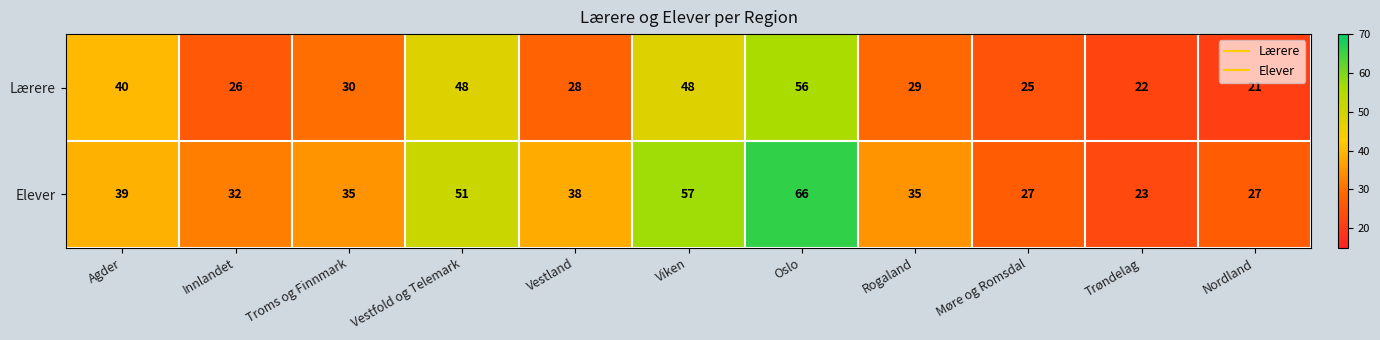

Rank the series by their average value, from highest to lowest.

Elever, Lærere